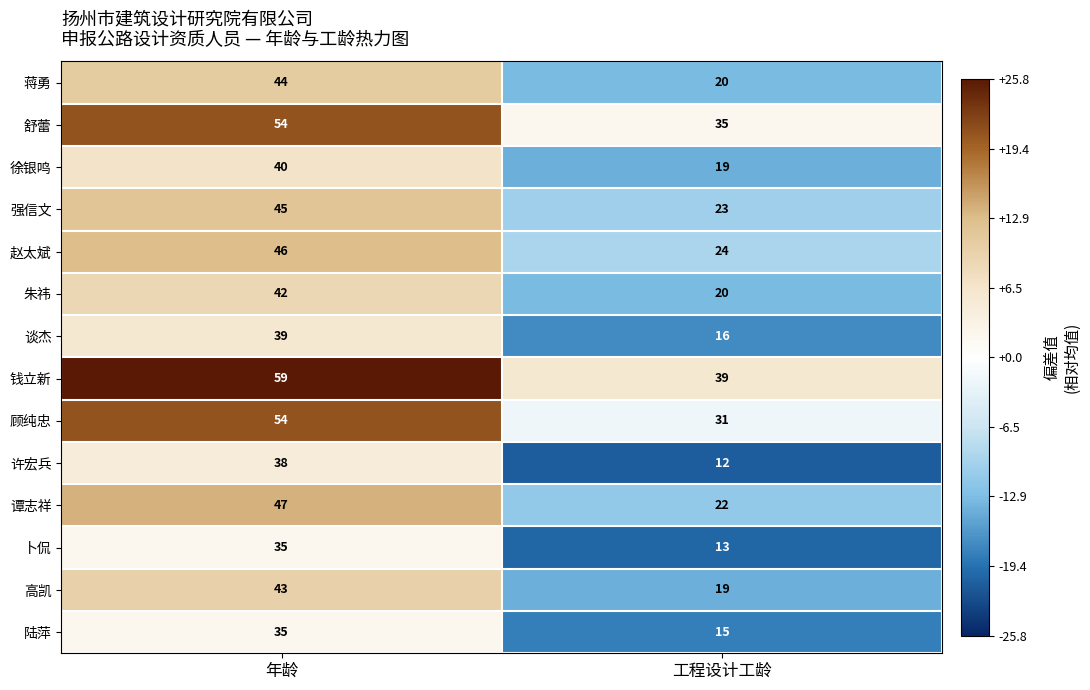

The value of 赵太斌 at 工程设计工龄 is 34. True or false?

False